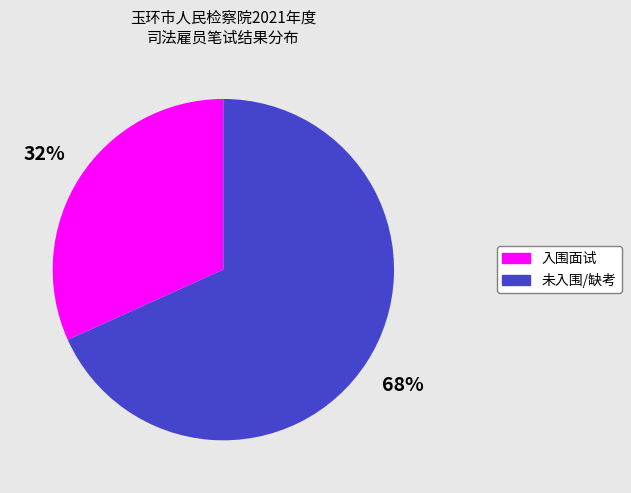

To the nearest percent, what is the average slice percentage?

50%